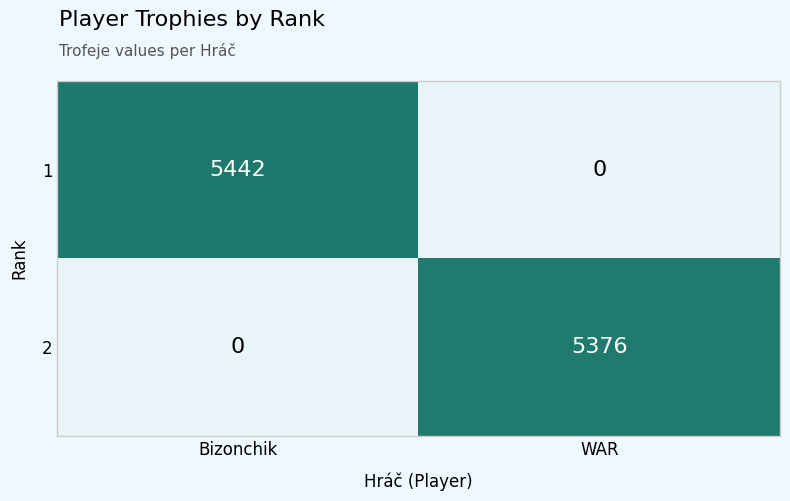

Between Bizonchik and WAR, which series saw the biggest shift?

1